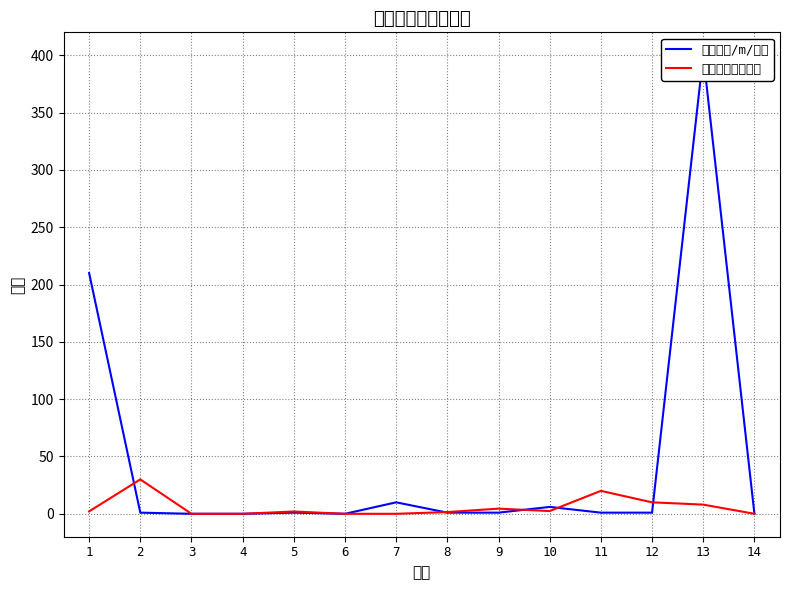

Which series ends up on top after the final intersection of 规模（㎡/m/座） and 投资估算（万元）?

规模（㎡/m/座）